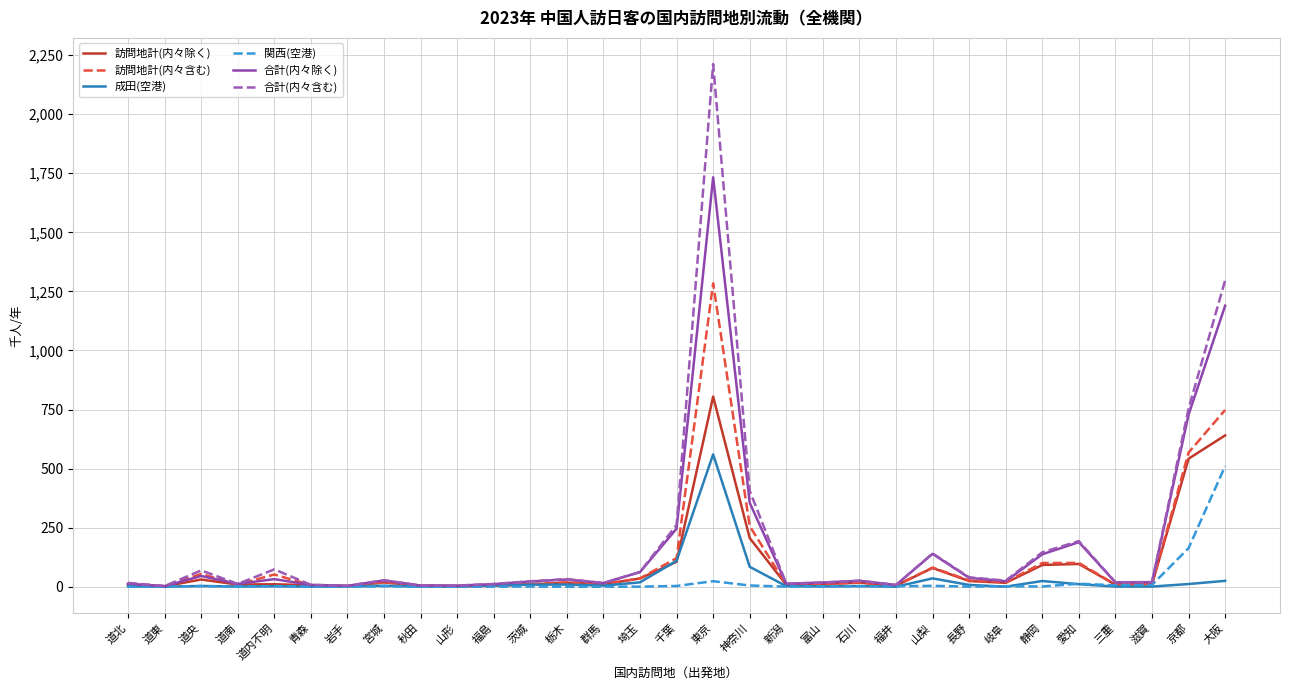

Is the value of 訪問地計(内々含む) at 京都 greater than the value of 合計(内々除く) at 福井?

Yes